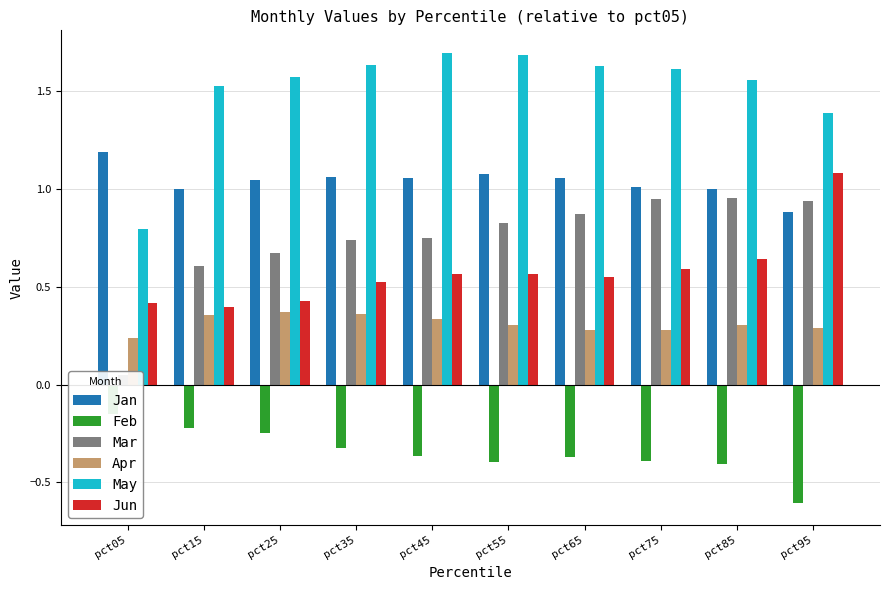

The Apr series shows 0.5 at pct85. True or false?

False